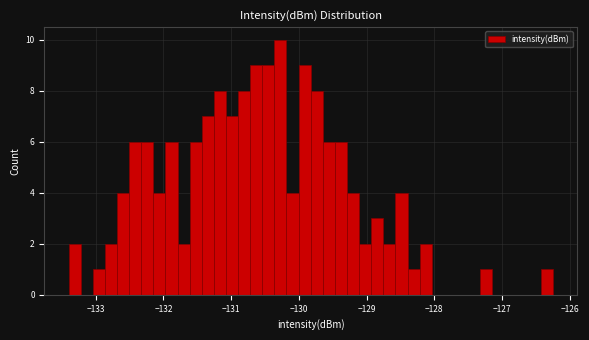

Read against the x-axis, roughly where is the centre of the tallest bar?

-130.3